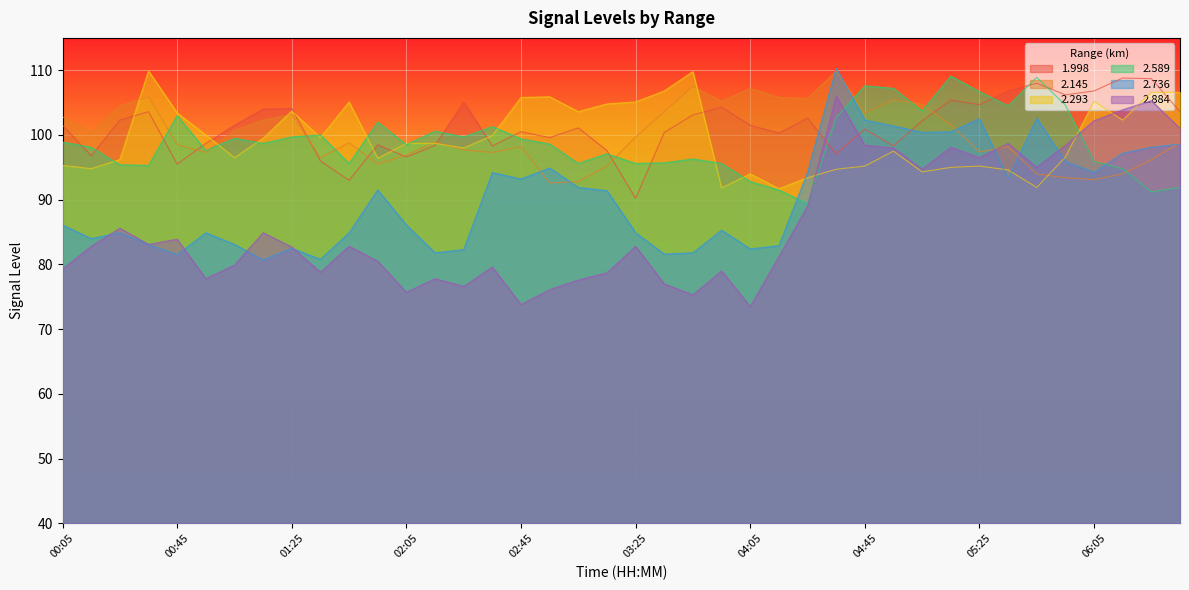

At which label is 2.884 closest to 89?

04:25